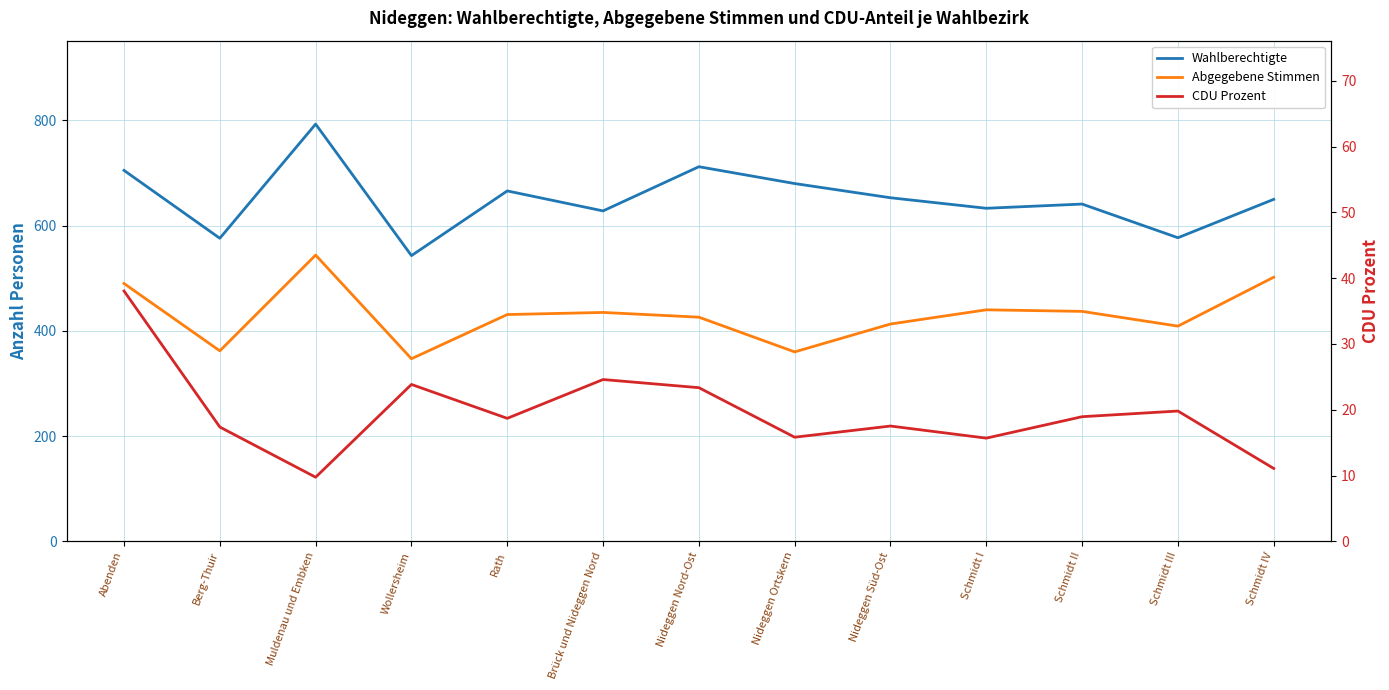

What is the sum of all CDU Prozent values?

254.5